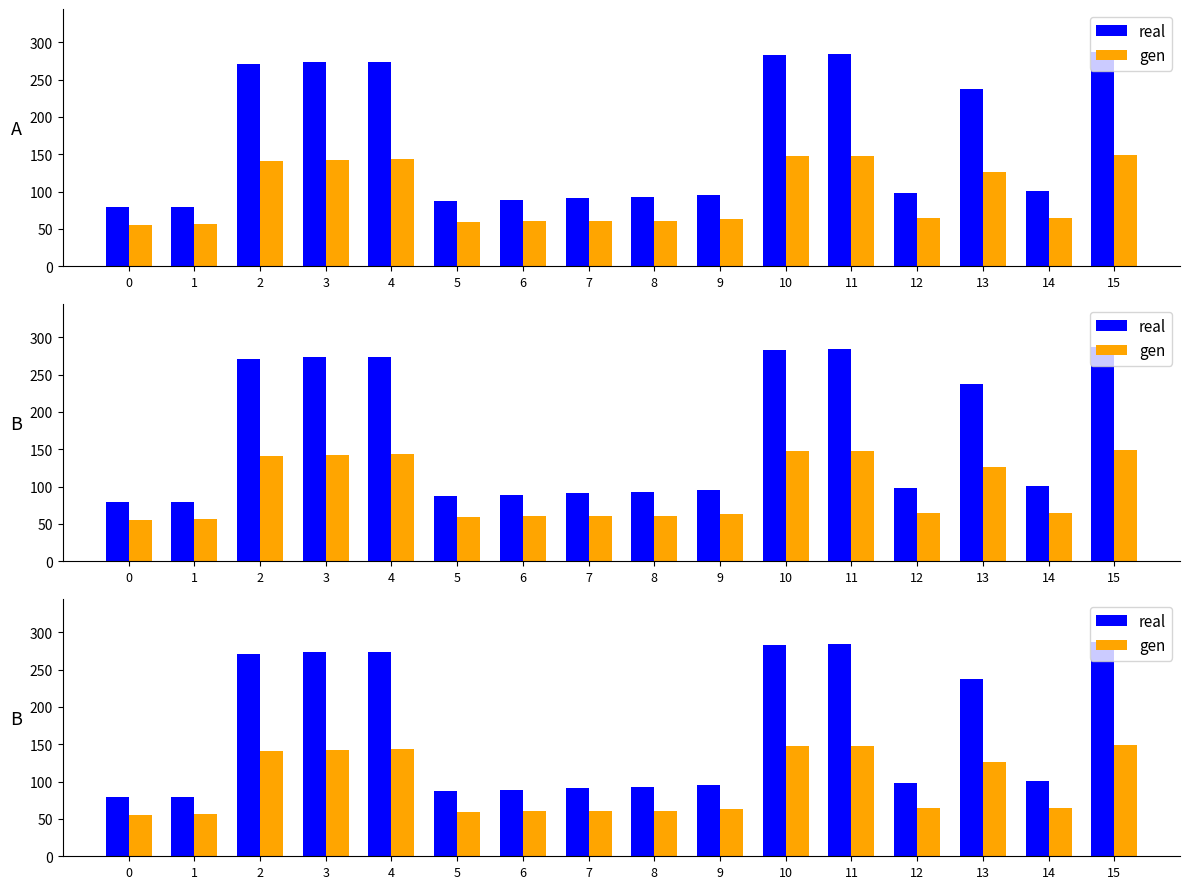

Between 6 and 9, which series saw the biggest shift?

real